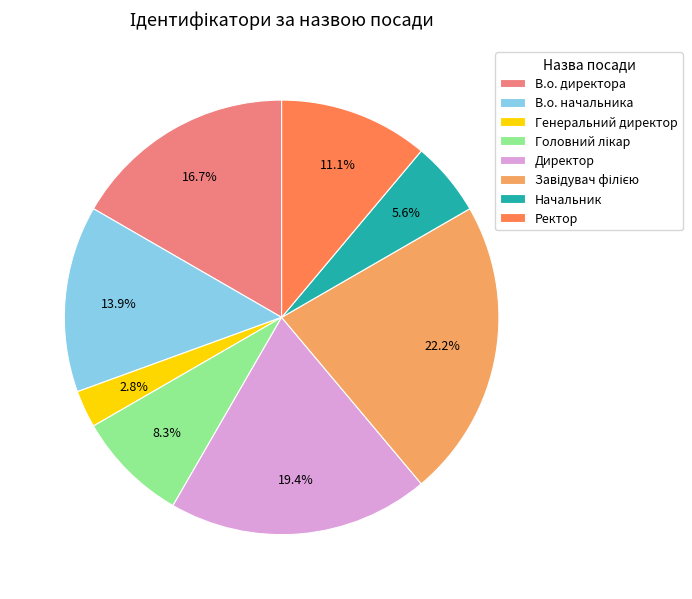

Is Генеральний директор the majority of the pie?

No